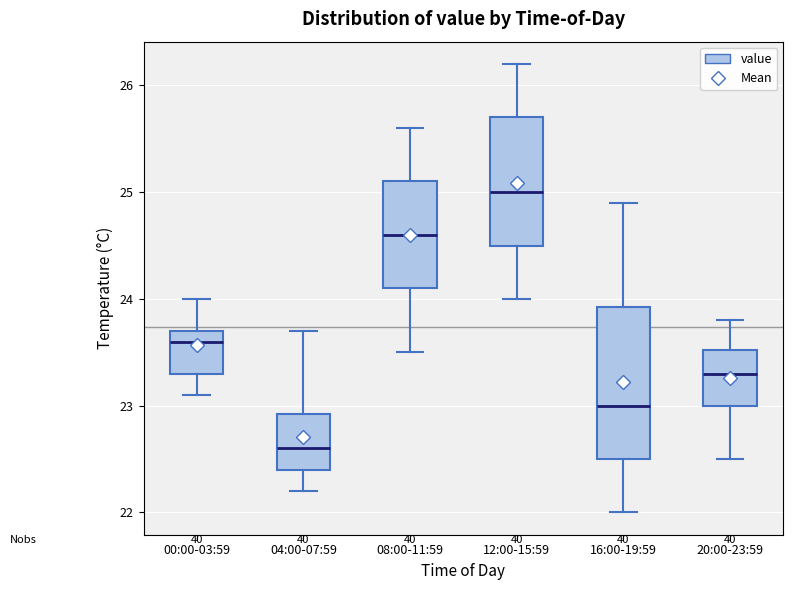

Where does the lower whisker of the box for 00:00-03:59 end on the y-axis? The values are not printed on the chart, so give them approximately, as read against the axis.

23.1